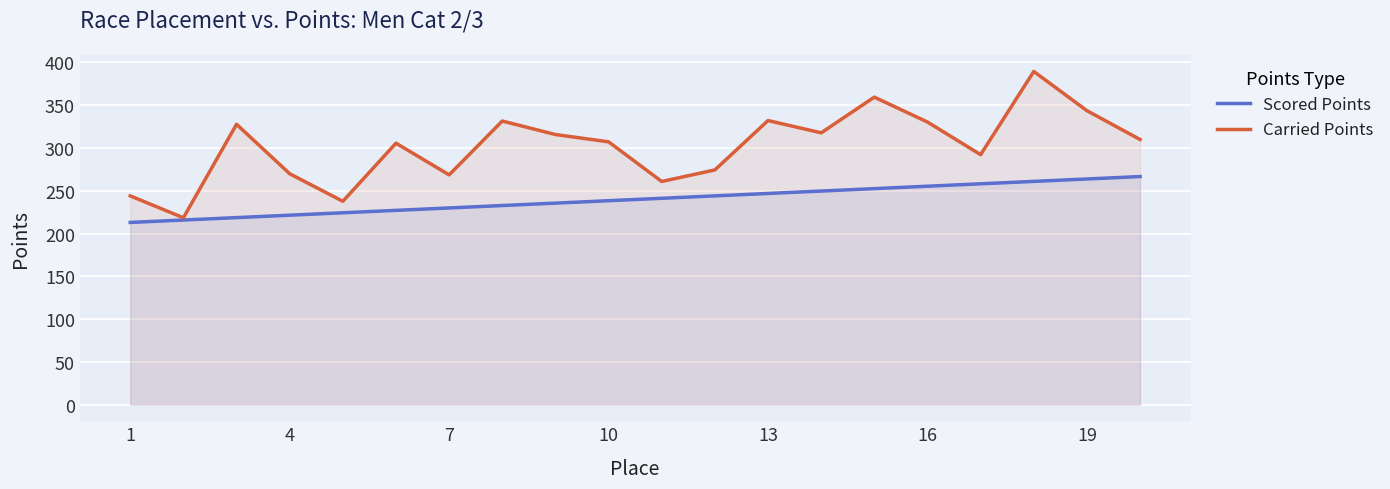

How many categories are shown in the chart?

20